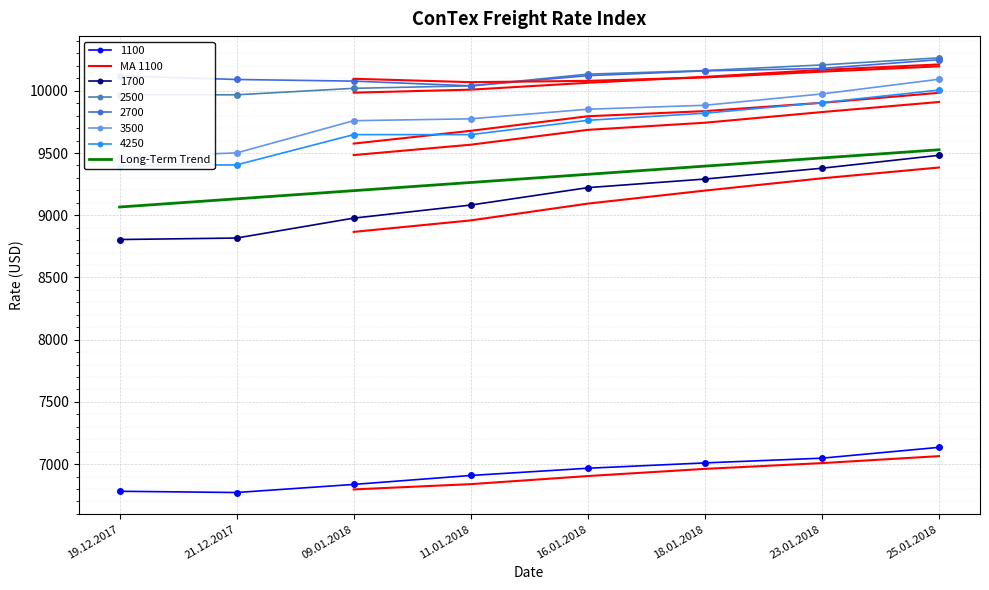

True or false: 3500 has more than 1 interior local peaks.

False